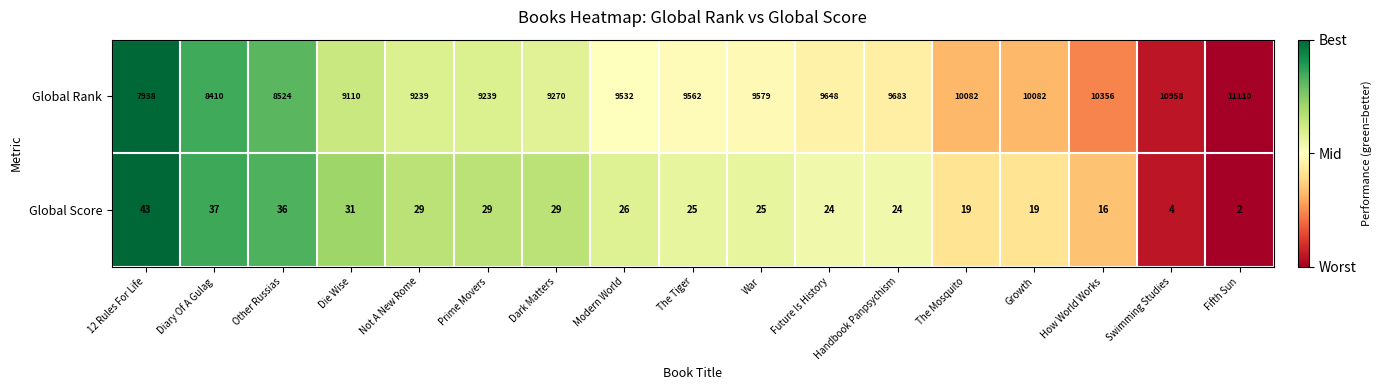

What is the average value of the Global Rank series?

9548